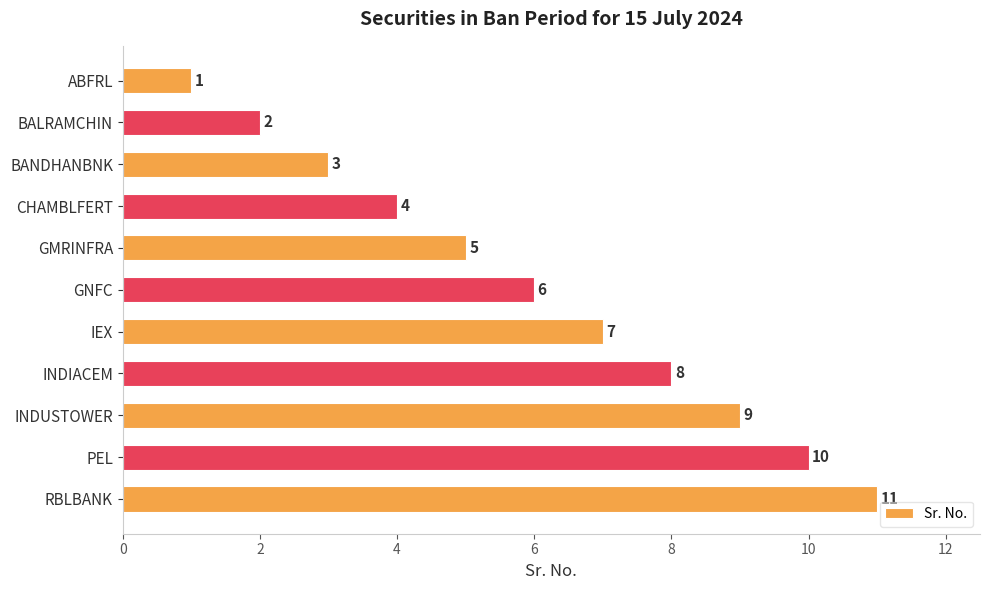

What is the minimum value shown in the chart?

1